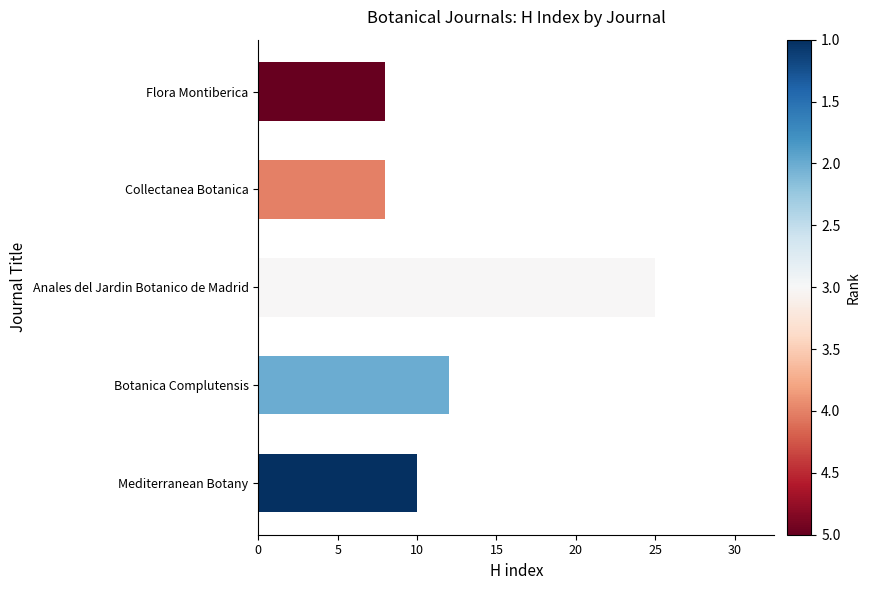

Between Flora Montiberica and Botanica Complutensis, which is larger?

Botanica Complutensis